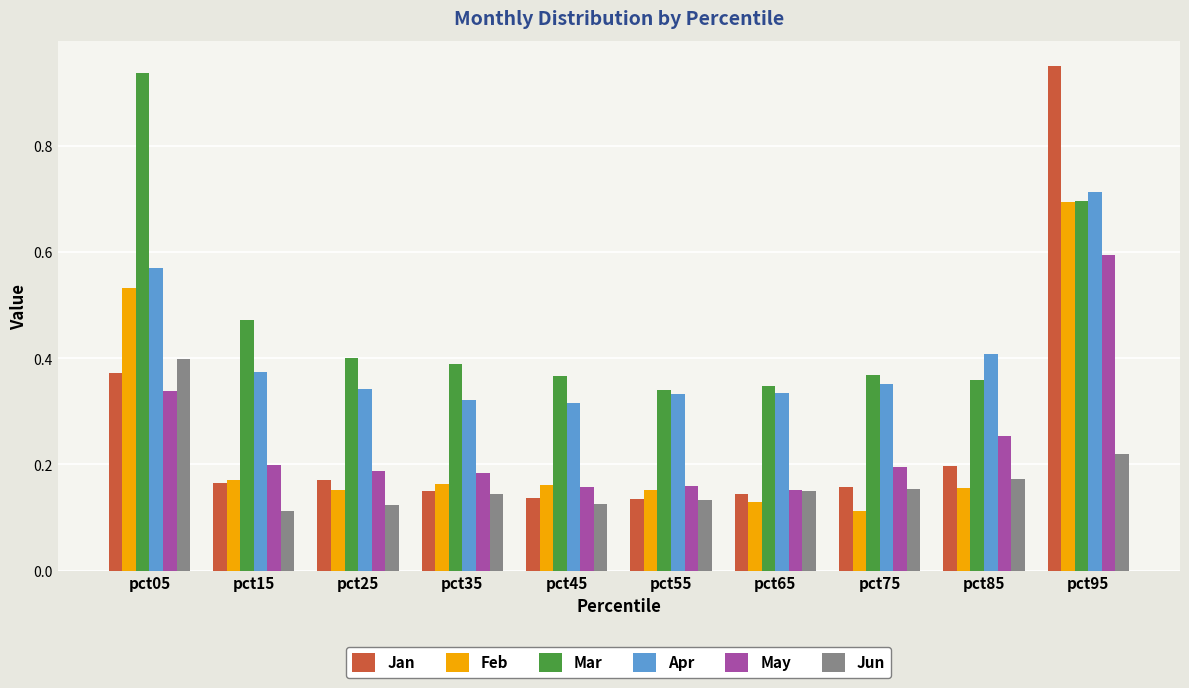

The value of Jun at pct75 is 0.1. True or false?

False